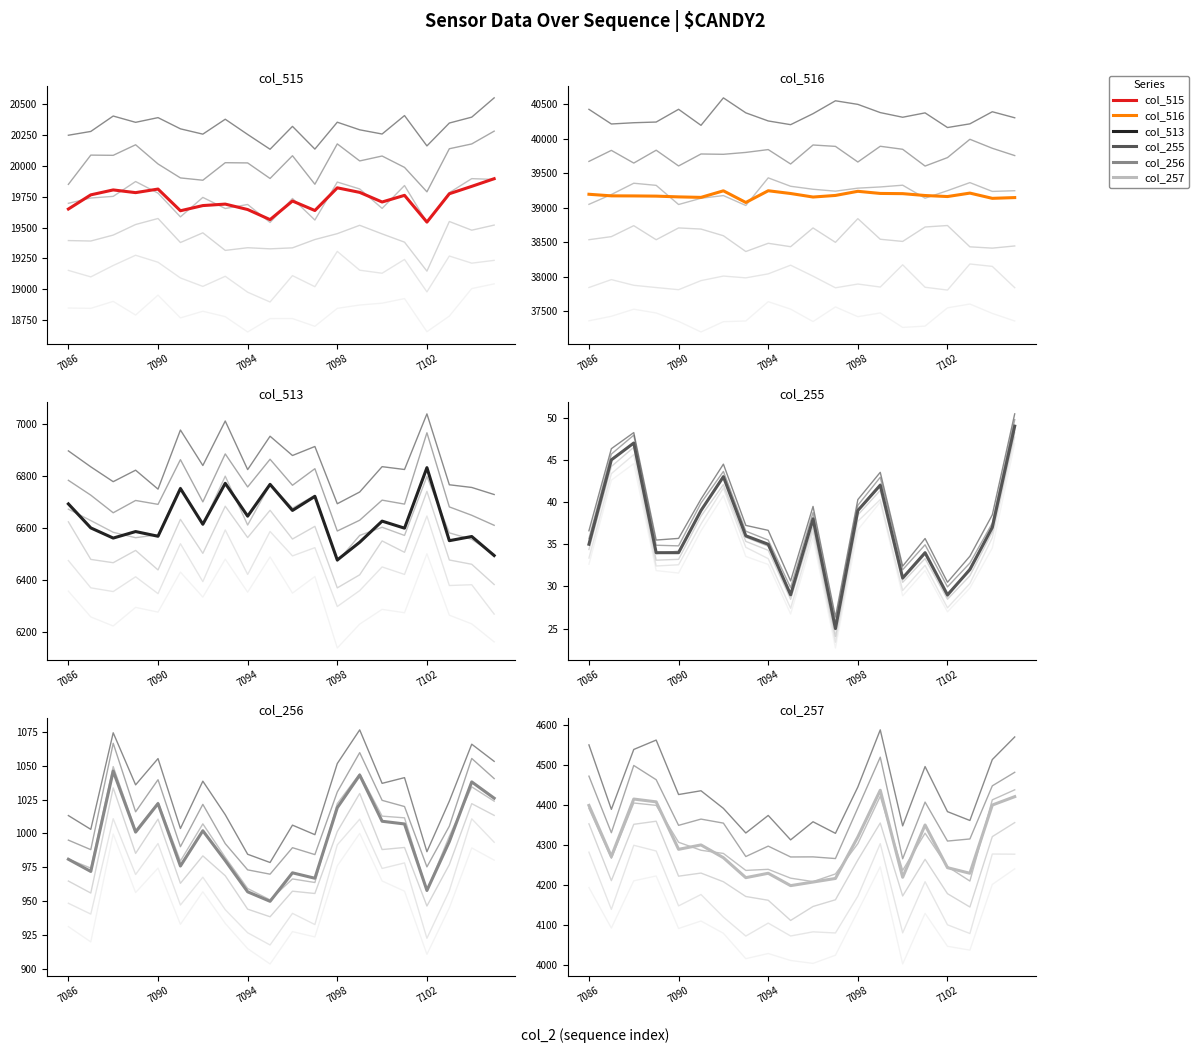

What is the minimum value shown in the chart?

25